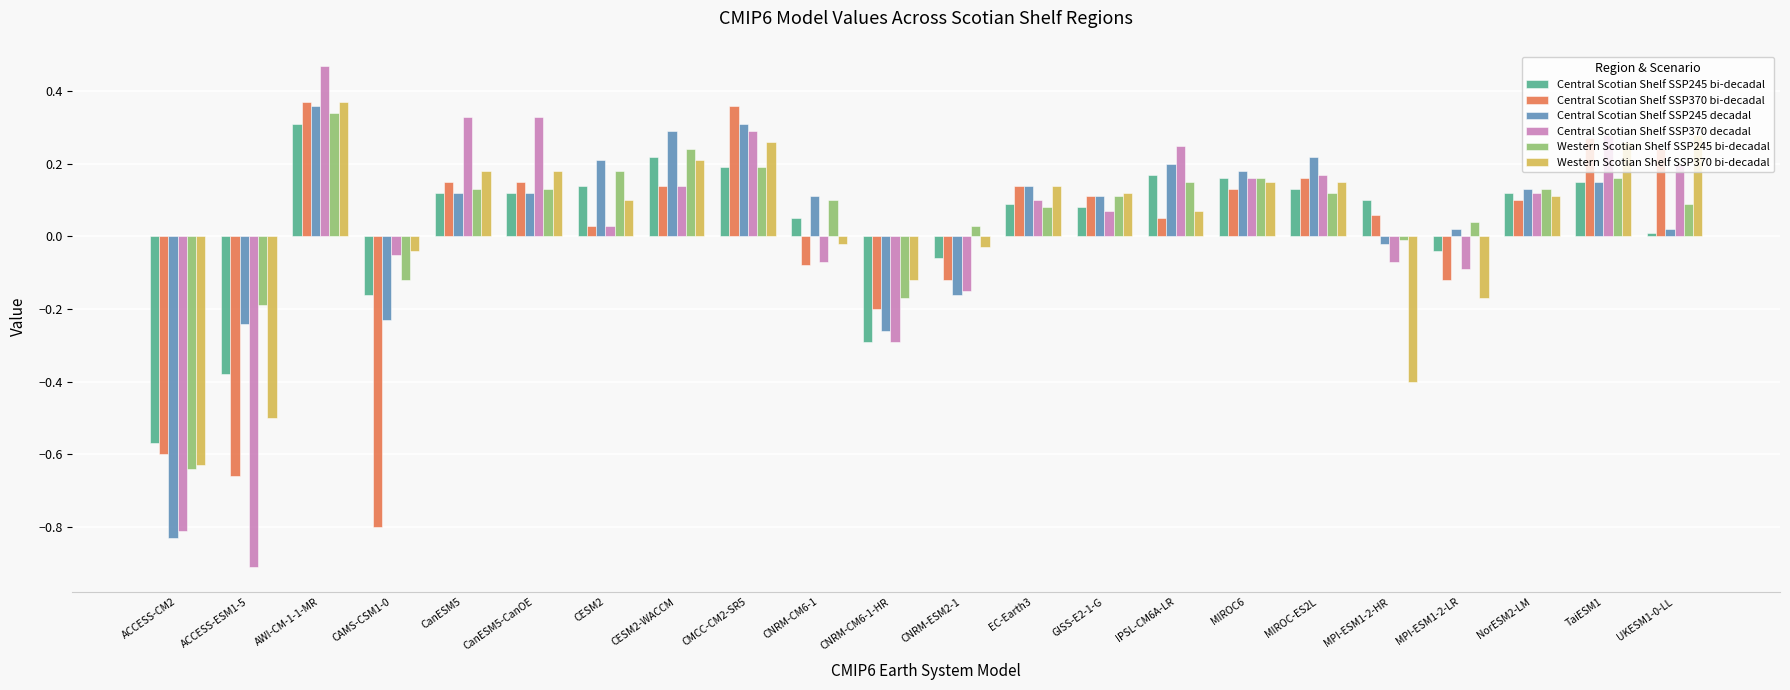

What is the difference between the second highest and second lowest values in the Central Scotian Shelf SSP245 bi-decadal series?

0.6